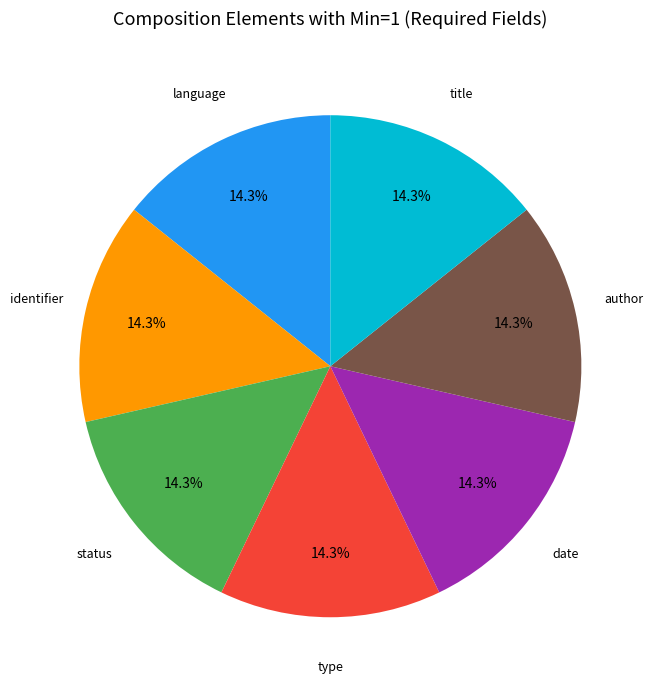

Is there a majority slice in this chart?

No